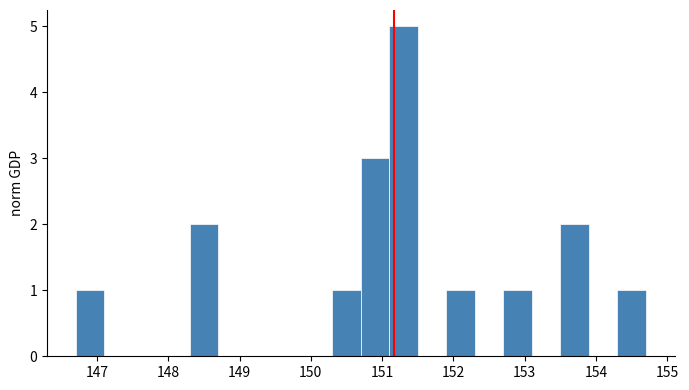

Reading left to right, list every bar in this chart as the range it spans on the x-axis followed by its height. The values are not printed on the chart, so give them approximately, as read against the axis.

146.7 to 147.1: 1
147.1 to 147.5: 0
147.5 to 147.9: 0
147.9 to 148.3: 0
148.3 to 148.7: 2
148.7 to 149.1: 0
149.1 to 149.5: 0
149.5 to 149.9: 0
149.9 to 150.3: 0
150.3 to 150.7: 1
150.7 to 151.1: 3
151.1 to 151.5: 5
151.5 to 151.9: 0
151.9 to 152.3: 1
152.3 to 152.7: 0
152.7 to 153.1: 1
153.1 to 153.5: 0
153.5 to 153.9: 2
153.9 to 154.3: 0
154.3 to 154.7: 1